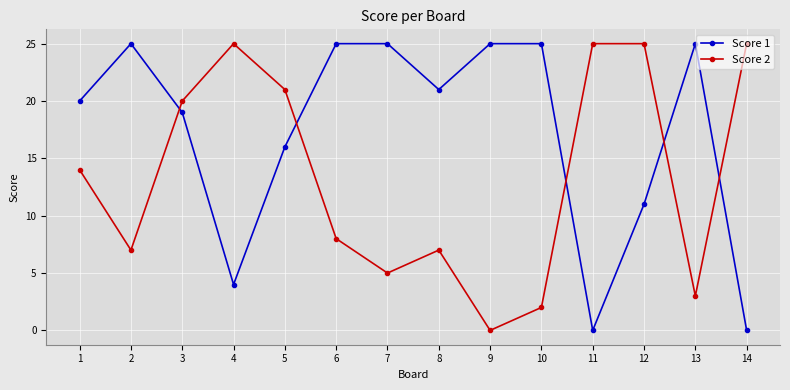

Does the chart have visible grid lines?

Yes